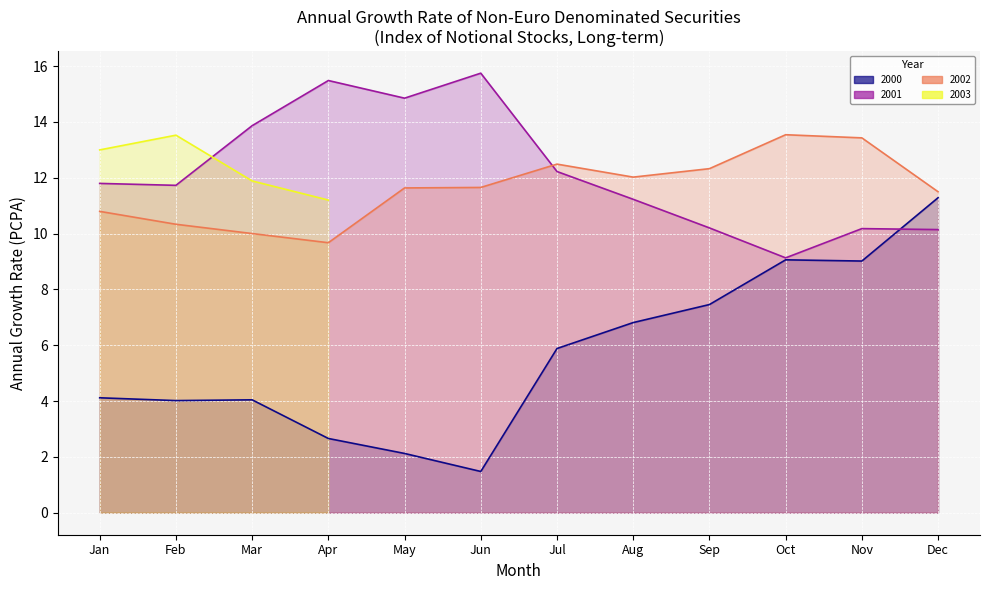

What is the sum of all values?

403.6